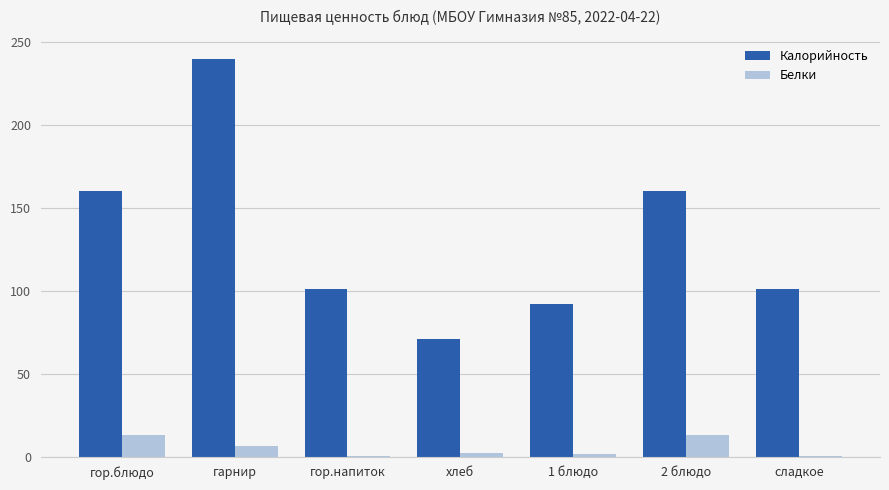

Which series changed the most between хлеб and 2 блюдо?

Калорийность